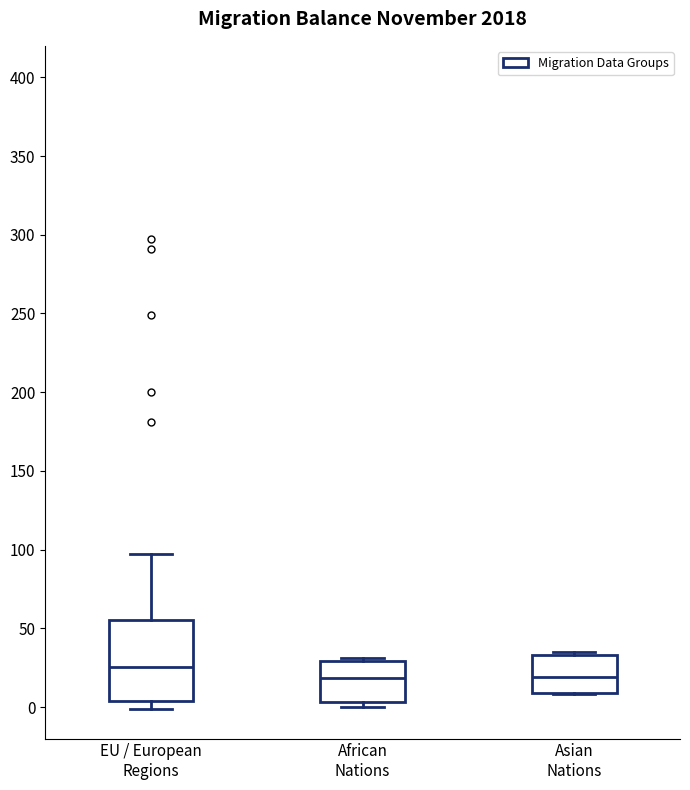

Reading left to right, read every box against the y-axis: the position of its median line, the range the box covers, and the ends of its whiskers. The values are not printed on the chart, so give them approximately, as read against the axis.

EU / European Regions: median 25, box 5 to 55, whiskers 0 to 95
African Nations: median 20, box 5 to 30, whiskers 0 to 30 (just above the box's upper edge)
Asian Nations: median 20, box 10 to 35, whiskers 10 to 35 (just above the box's upper edge)